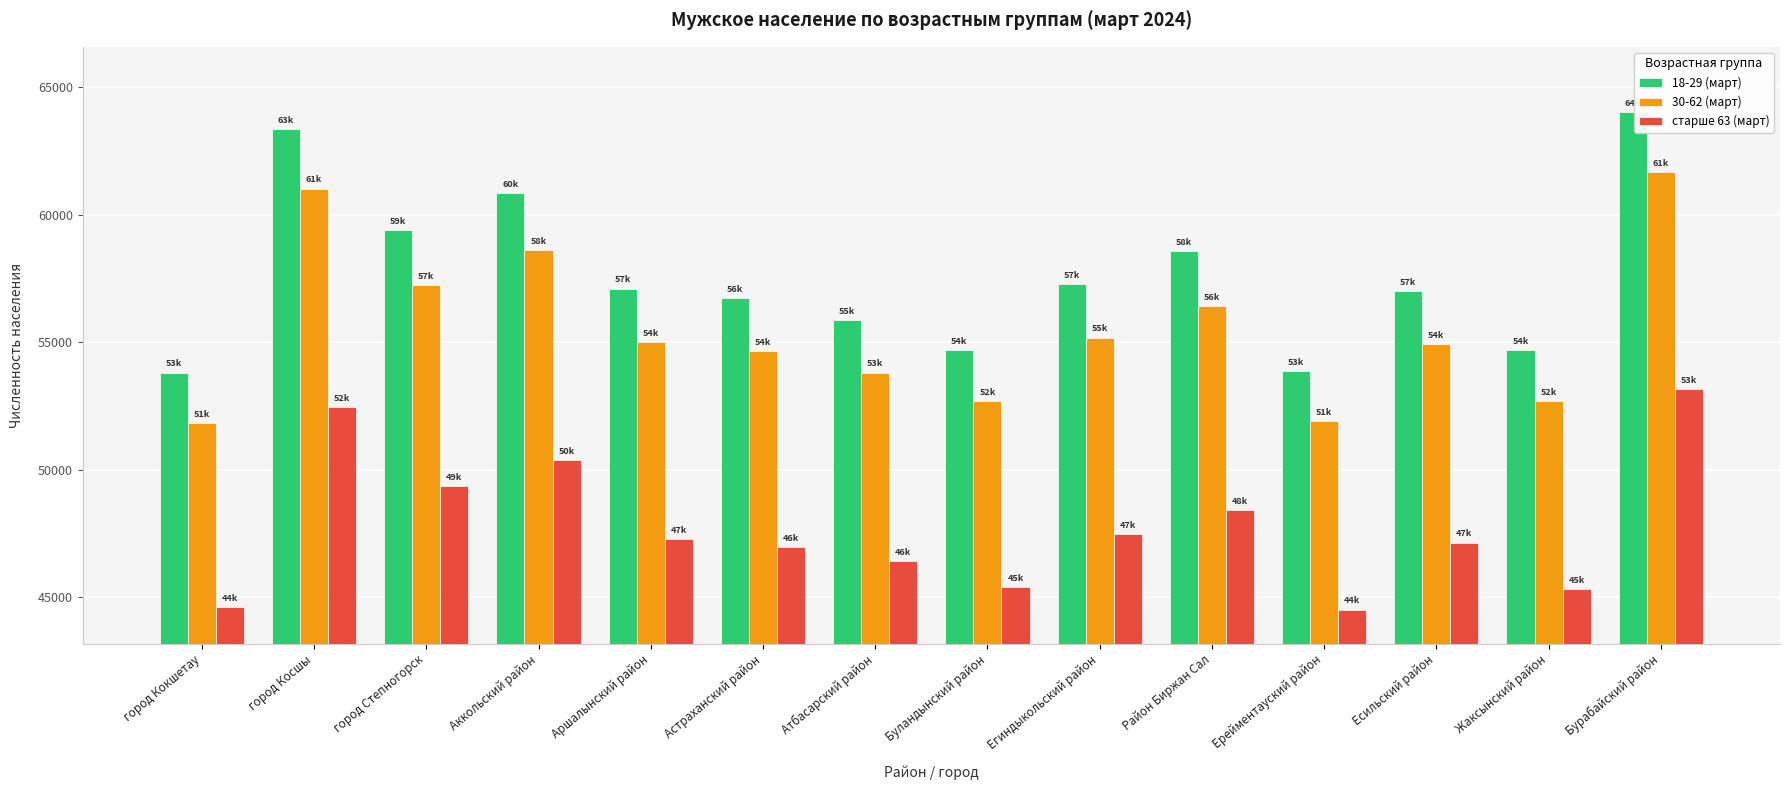

Between Егиндыкольский район and Ерейментауский район, which series saw the biggest shift?

18-29 (март)